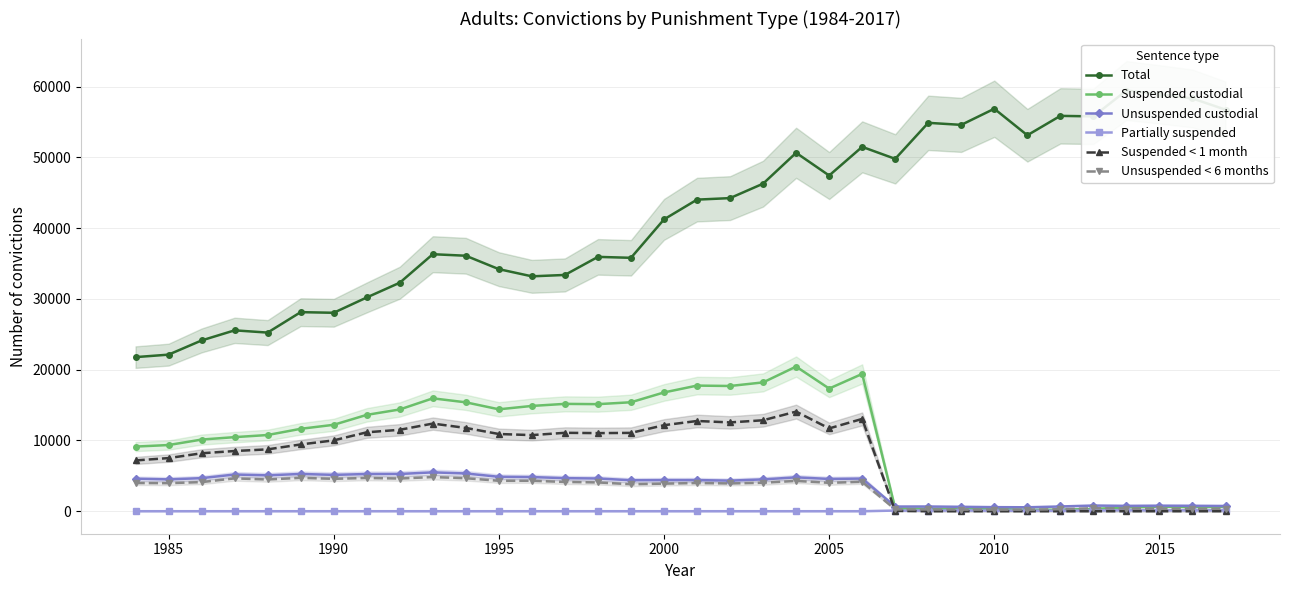

Which series has the largest range (max minus min)?

Total